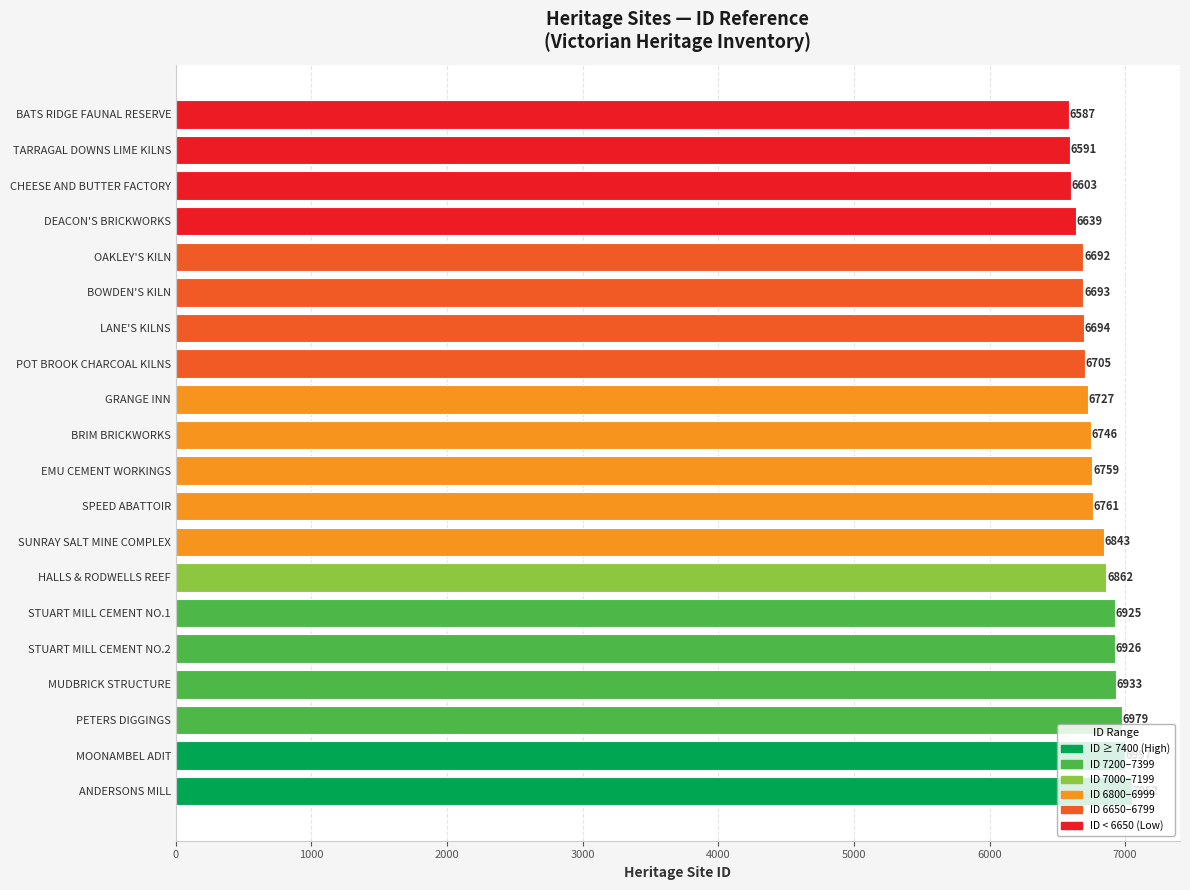

How many values are below 6759?

10